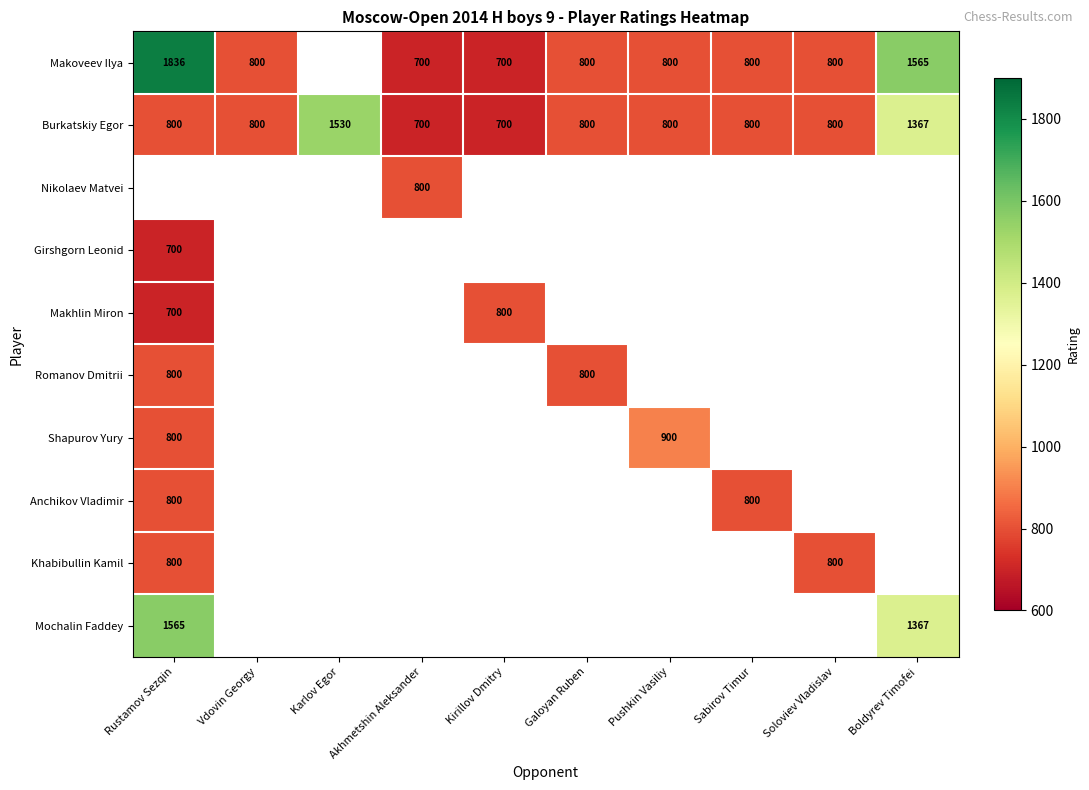

True or false: Shapurov Yury has a value of 1169 at Rustamov Sezqin.

False